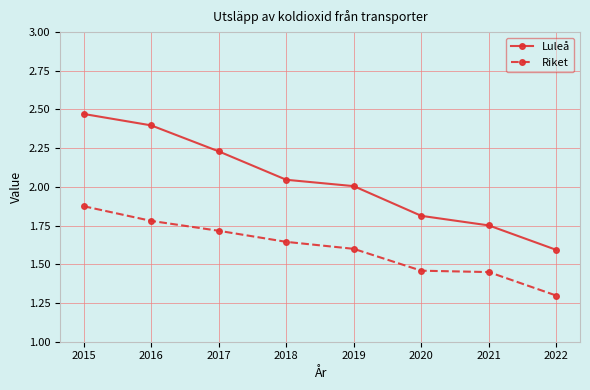

Which series changed the most between 2015 and 2018?

Luleå